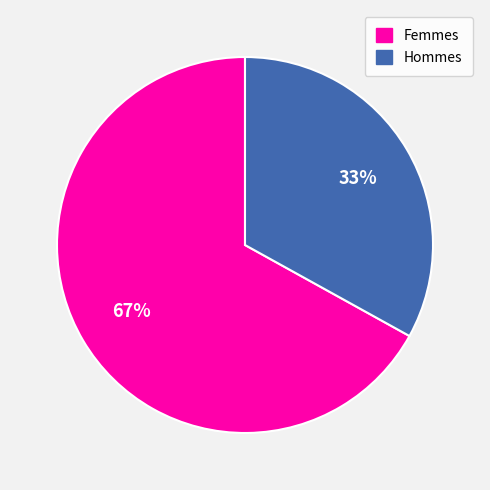

To the nearest percent, what is the average slice percentage?

50%